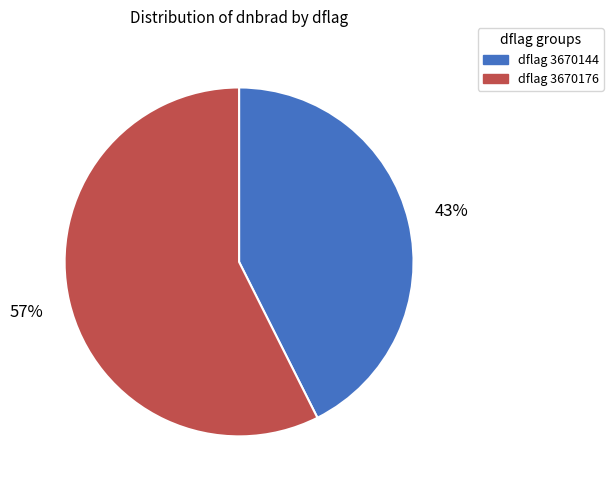

How many segments does this pie chart have?

2